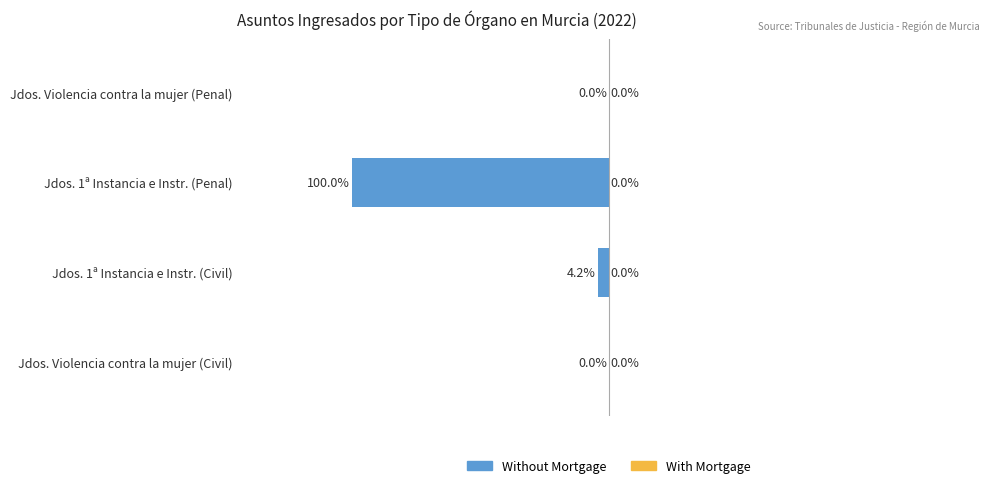

Which has a higher value, Jdos. Violencia contra la mujer (Penal) or Jdos. 1ª Instancia e Instr. (Civil)?

Jdos. Violencia contra la mujer (Penal)